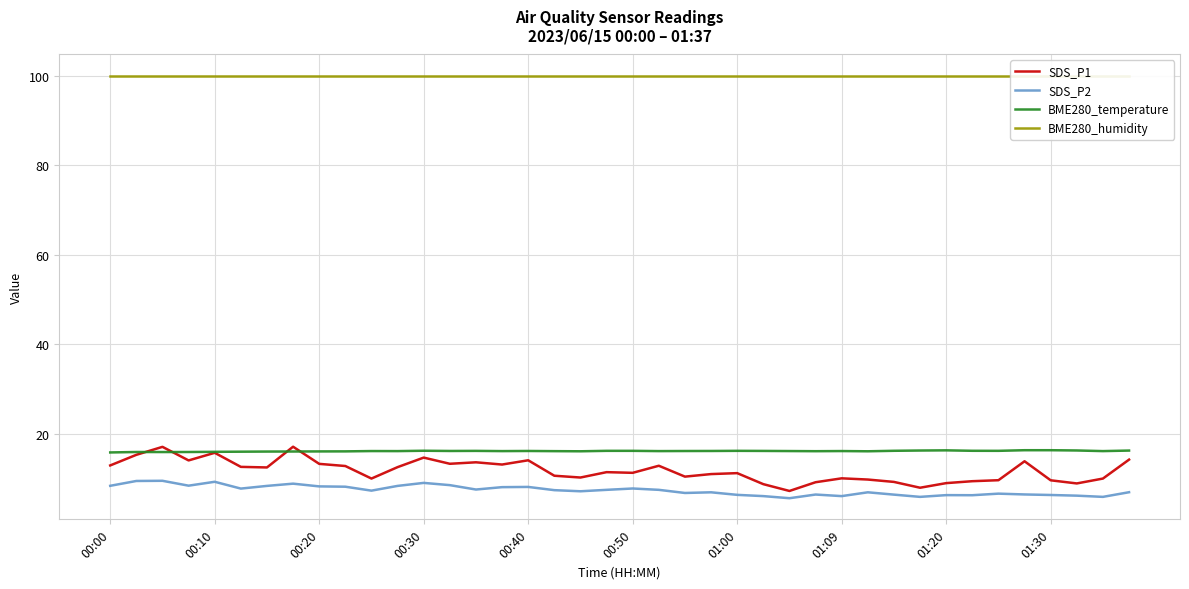

What are all the series names shown in the legend?

SDS_P1, SDS_P2, BME280_temperature, BME280_humidity